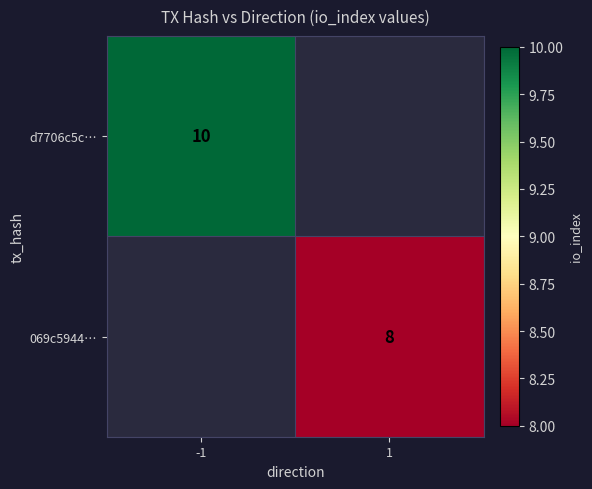

True or false: 069c5944… has a value of 8 at 1.

True